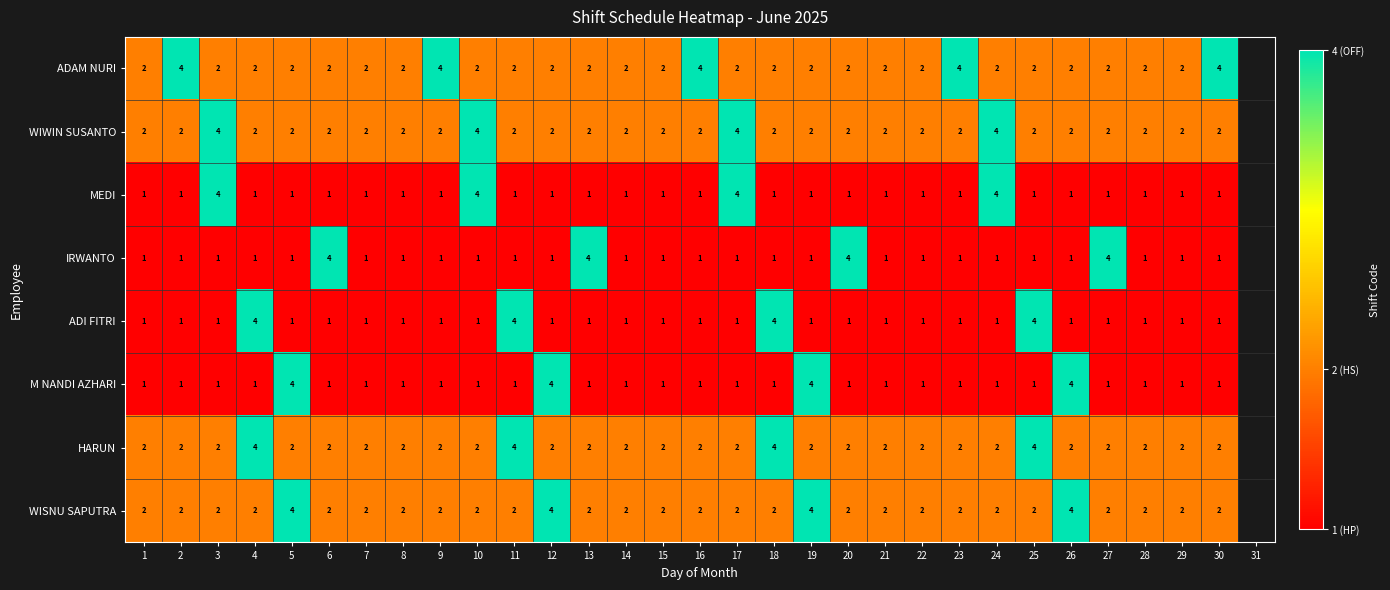

Is it true that M NANDI AZHARI equals 1 at 17?

True